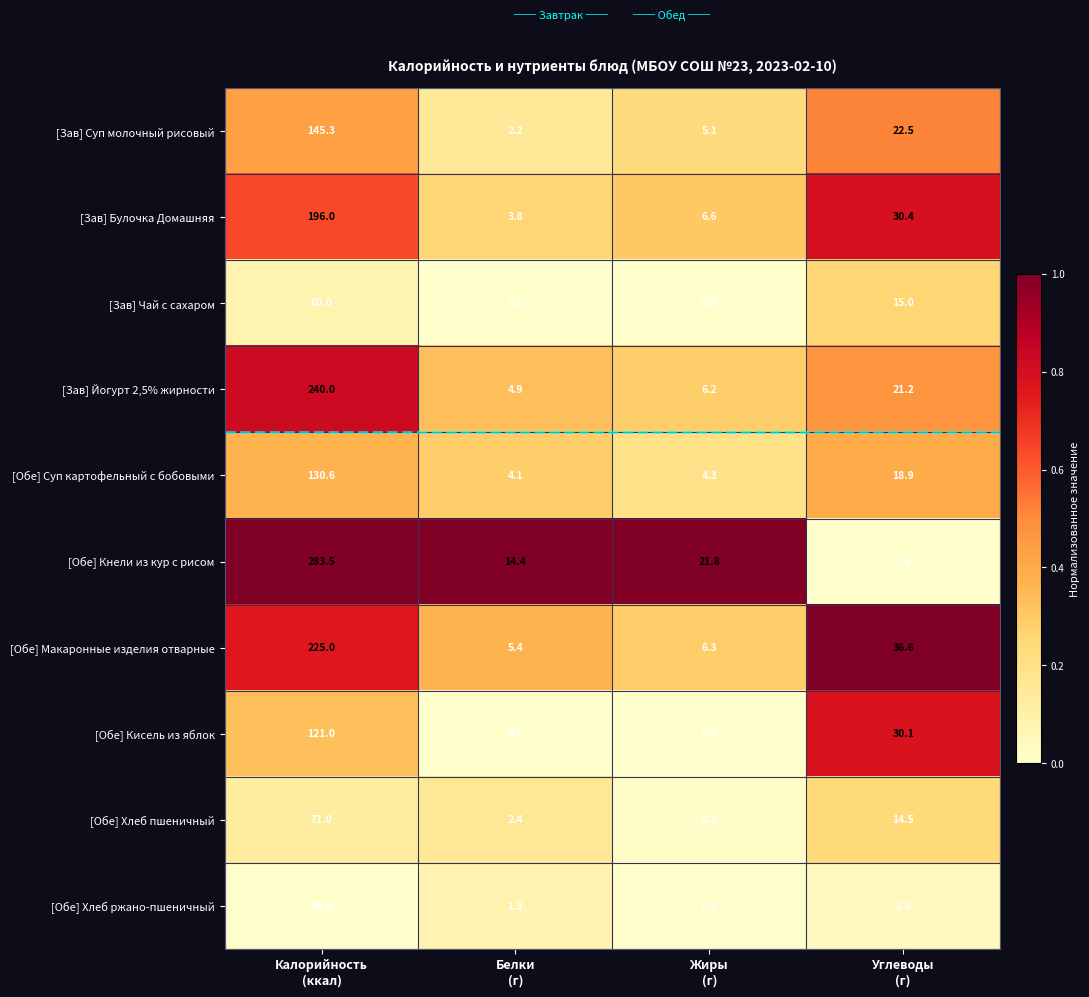

At how many categories does at least one series exceed 0?

4